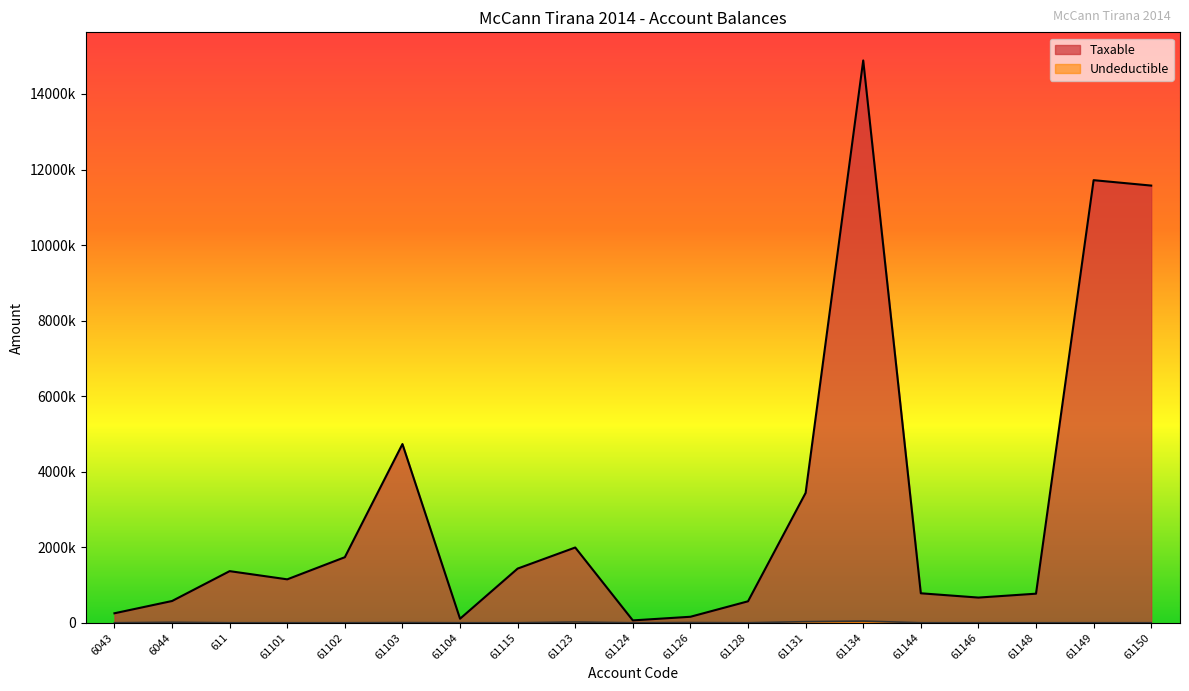

What value does the Taxable series have at 61148?

769080.9